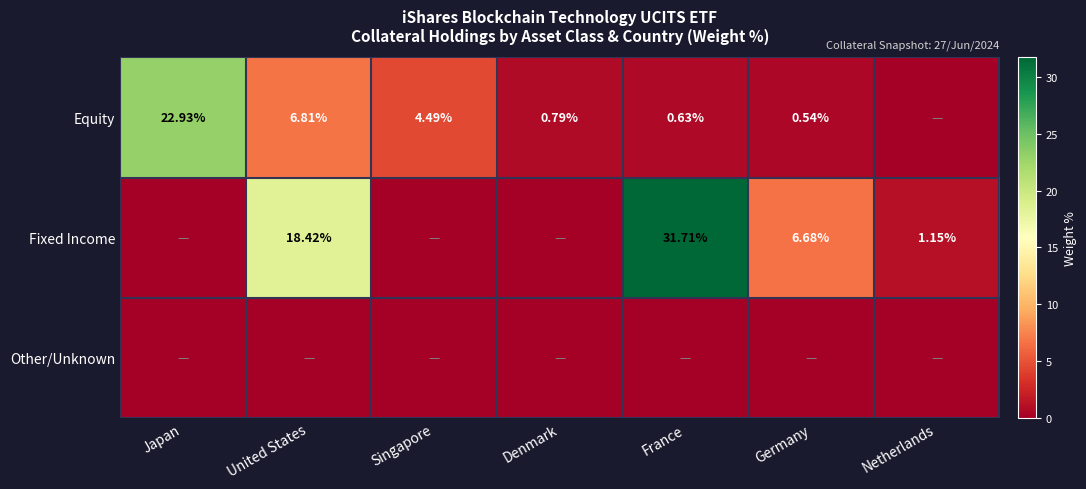

Is the value of Equity at Singapore greater than the value of Fixed Income at Netherlands?

Yes